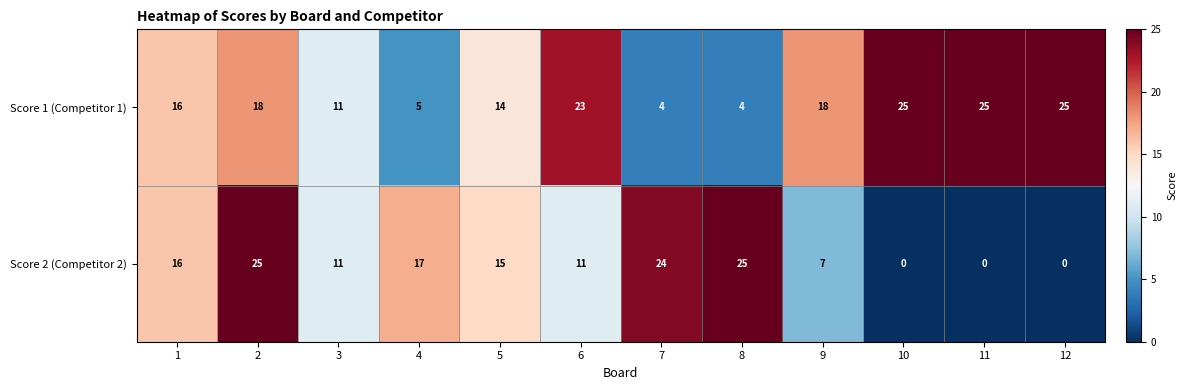

What is the difference between the Score 1 (Competitor 1) values at 6 and 4?

18